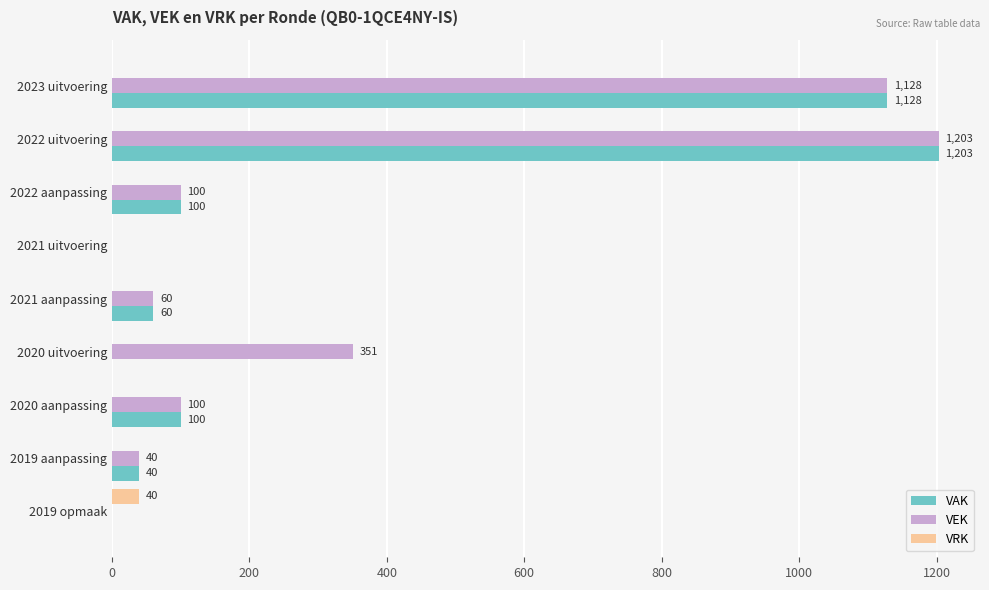

At which category does the chart reach its peak across all series?

2022 uitvoering